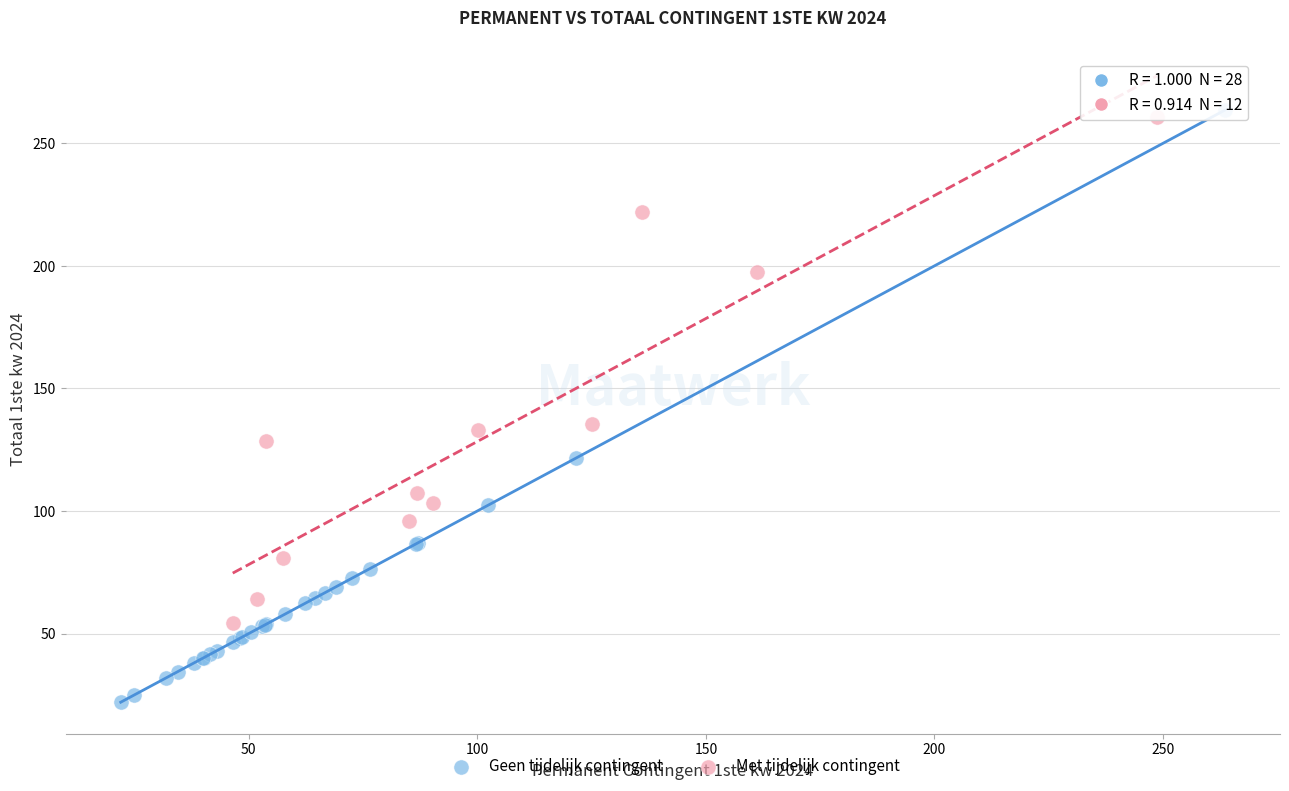

Which series has the largest Y range (max minus min)?

Geen tijdelijk contingent